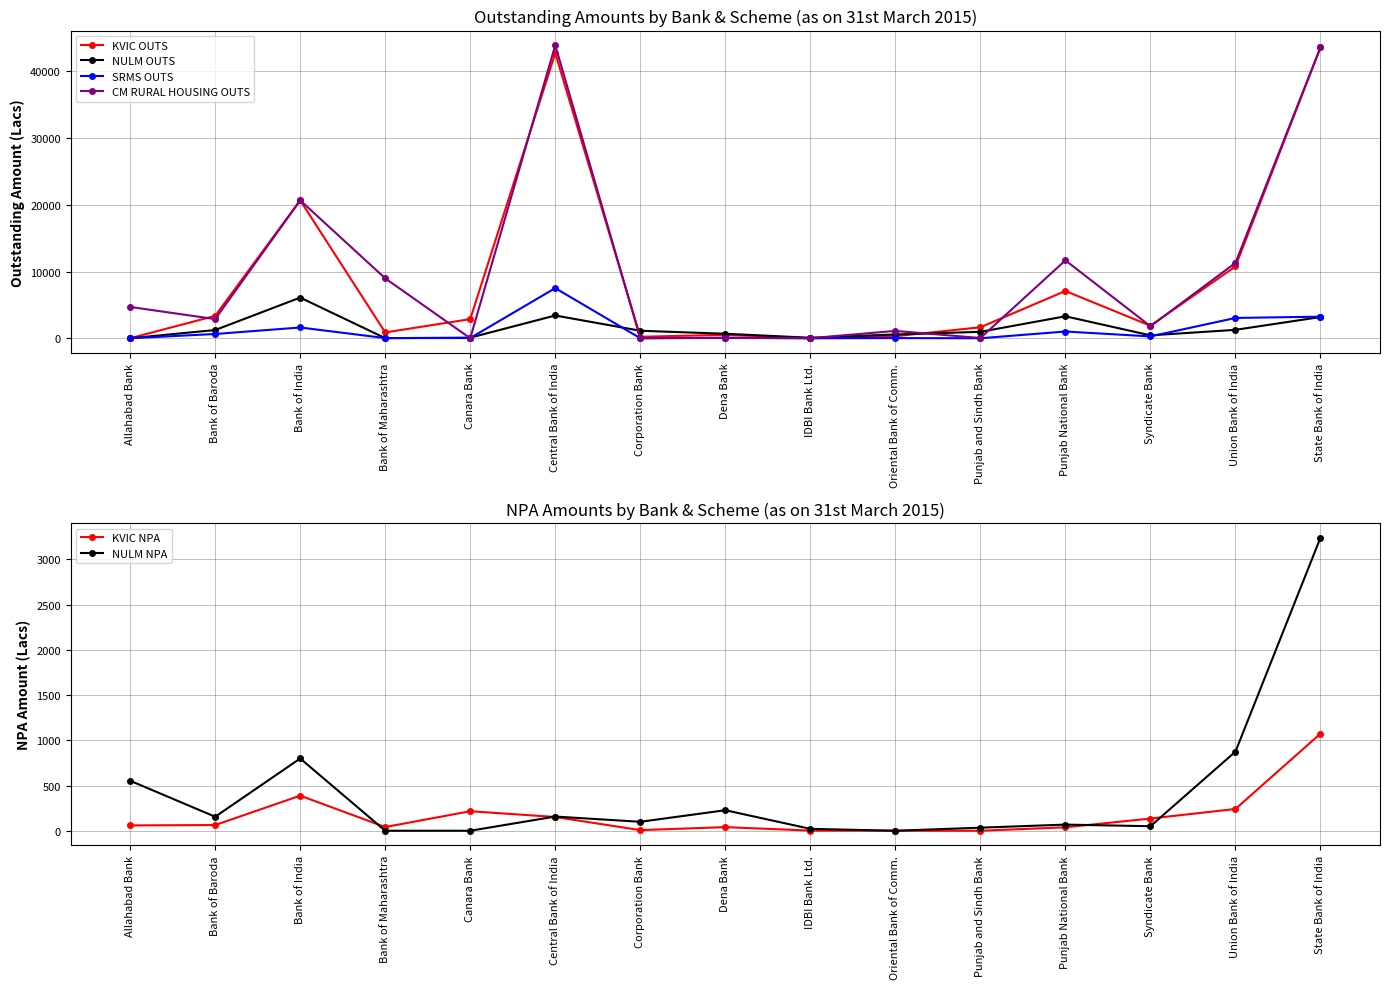

Where is the first local maximum for KVIC NPA?

Bank of India